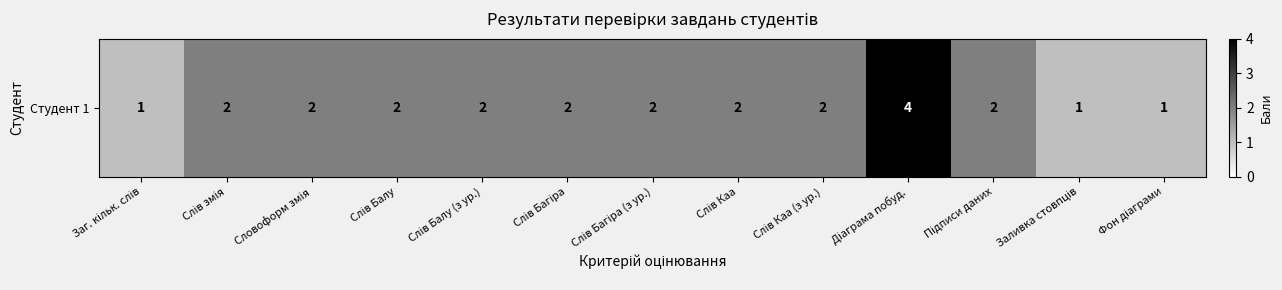

What is the change in value from Слів Балу to Фон діаграми?

-1